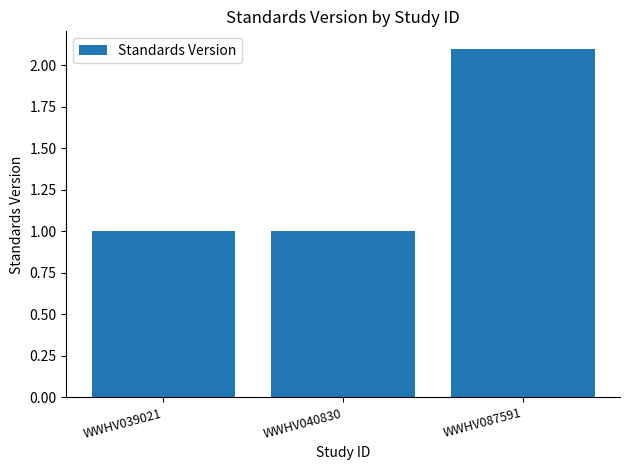

The value at WWHV039021 is 1.4. True or false?

False